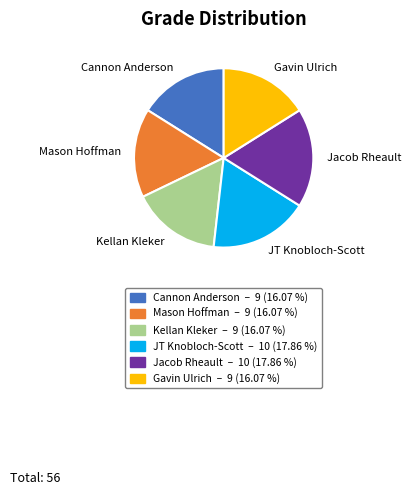

What is the ratio of the value at Cannon Anderson to the value at Mason Hoffman?

1.0